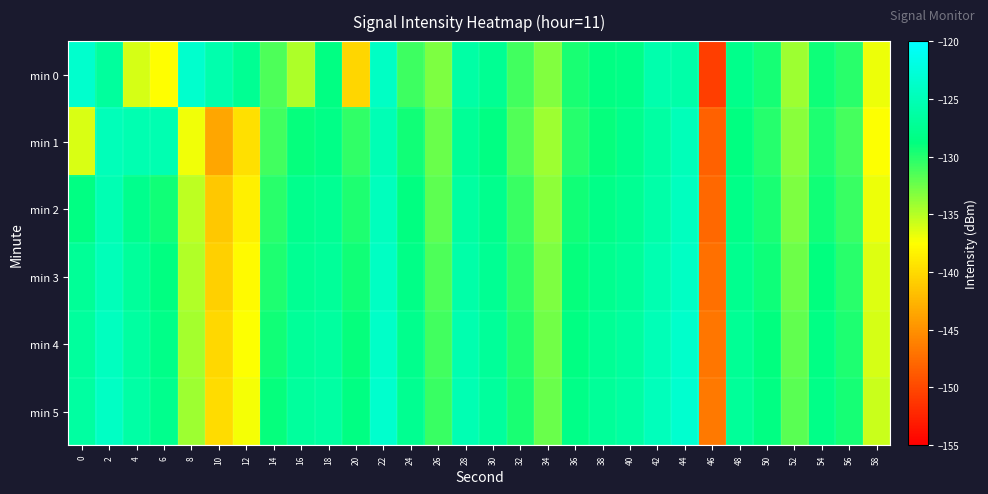

At which category is the sum across all series the highest?

22